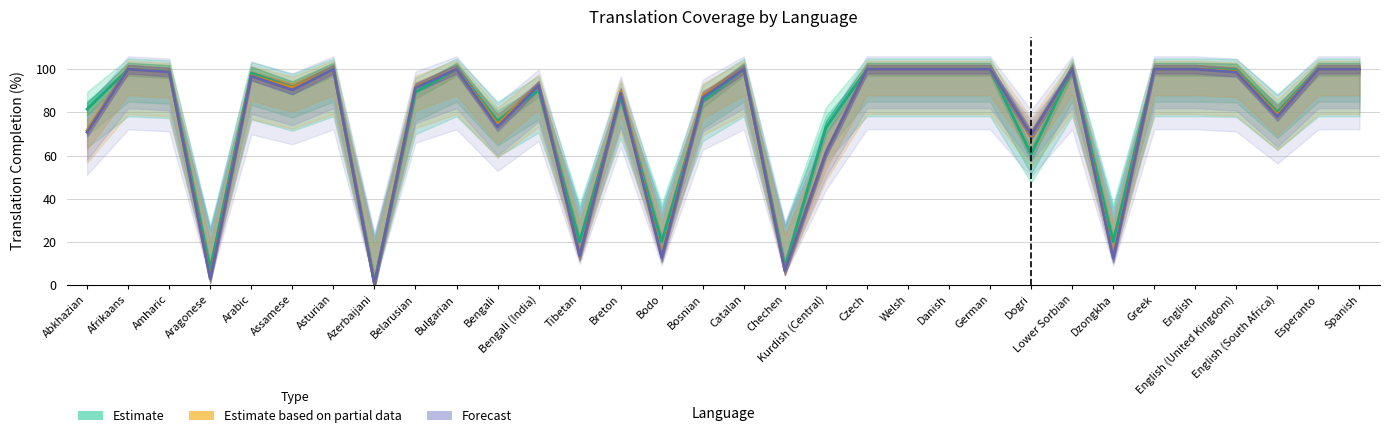

What is the sum of the Forecast values at Bodo and Welsh?

112.8